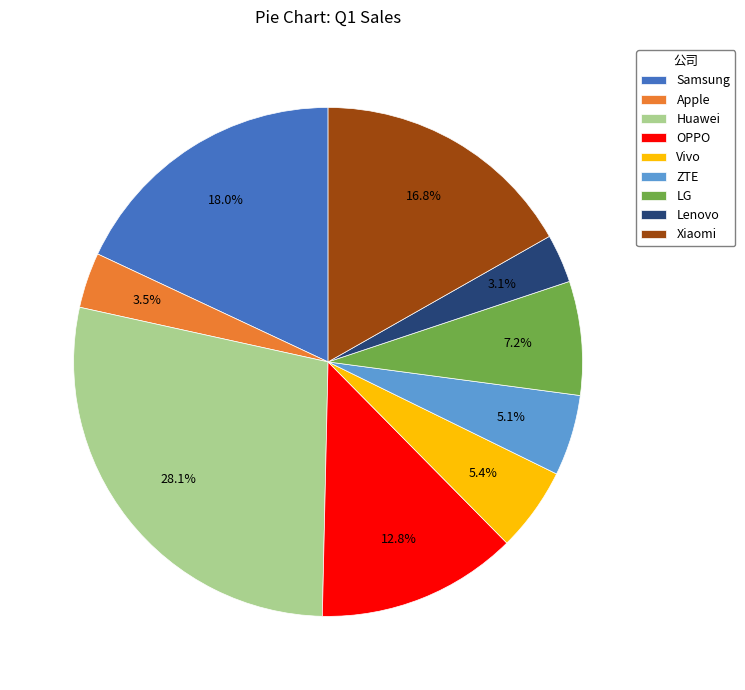

What is the ratio of the value at Lenovo to the value at Apple?

0.9